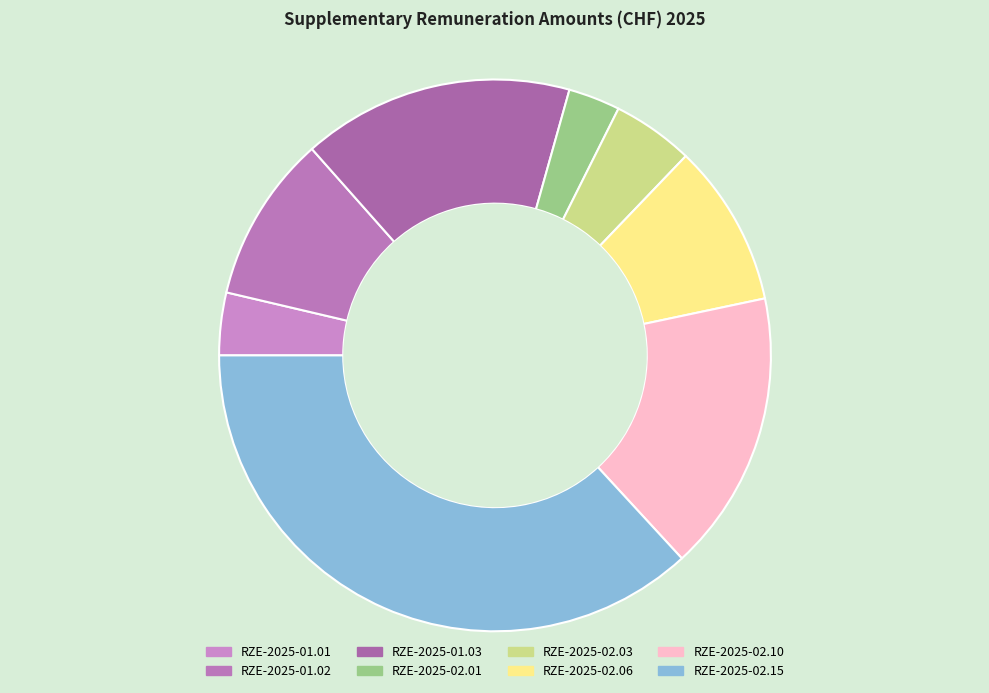

Count the number of slices in the pie.

8